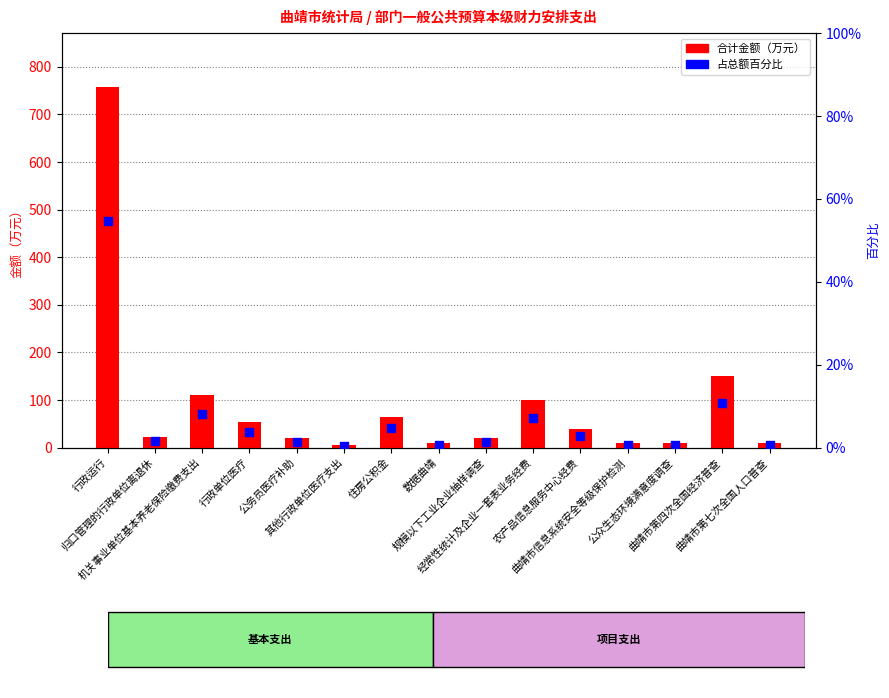

At how many categories does at least one series exceed 345?

1